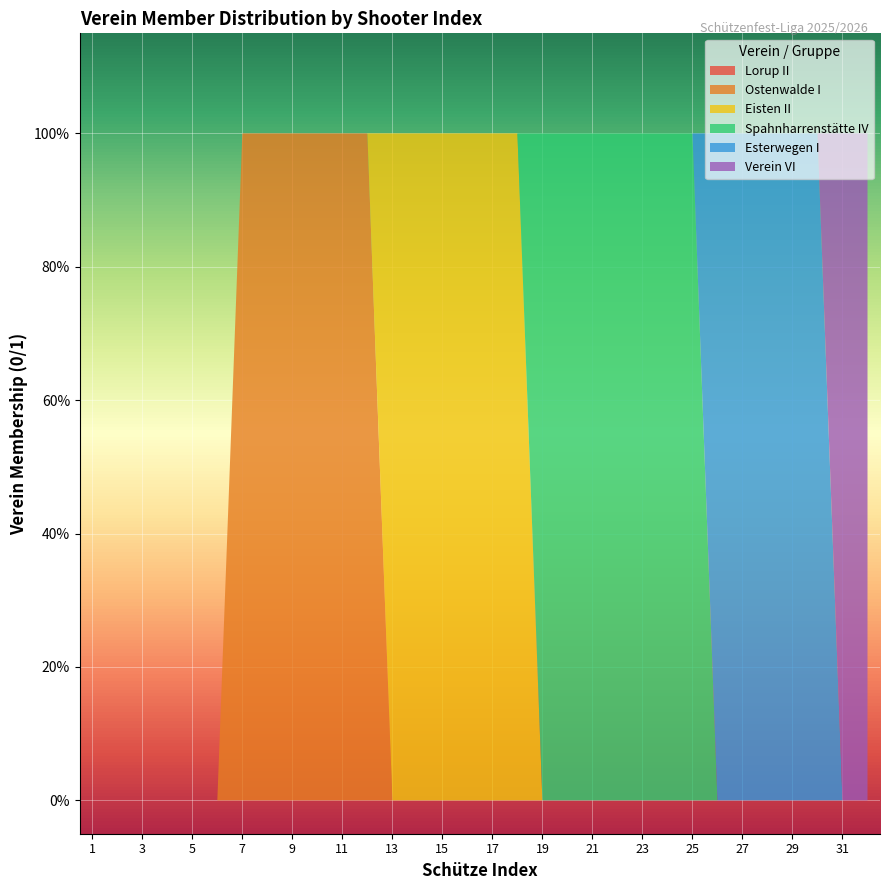

Reading left to right, what are all the values shown in this chart?

Lorup II: 0	0	0	0	0	0	0	0	0	0	0	0	0	0	0	0	0	0	0	0	0	0	0	0	0	0	0	0	0	0	0	0
Ostenwalde I: 0	0	0	0	0	0	1	1	1	1	1	1	0	0	0	0	0	0	0	0	0	0	0	0	0	0	0	0	0	0	0	0
Eisten II: 0	0	0	0	0	0	0	0	0	0	0	0	1	1	1	1	1	1	0	0	0	0	0	0	0	0	0	0	0	0	0	0
Spahnharrenstätte IV: 0	0	0	0	0	0	0	0	0	0	0	0	0	0	0	0	0	0	1	1	1	1	1	1	1	0	0	0	0	0	0	0
Esterwegen I: 0	0	0	0	0	0	0	0	0	0	0	0	0	0	0	0	0	0	0	0	0	0	0	0	0	1	1	1	1	1	0	0
Verein VI: 0	0	0	0	0	0	0	0	0	0	0	0	0	0	0	0	0	0	0	0	0	0	0	0	0	0	0	0	0	0	1	1